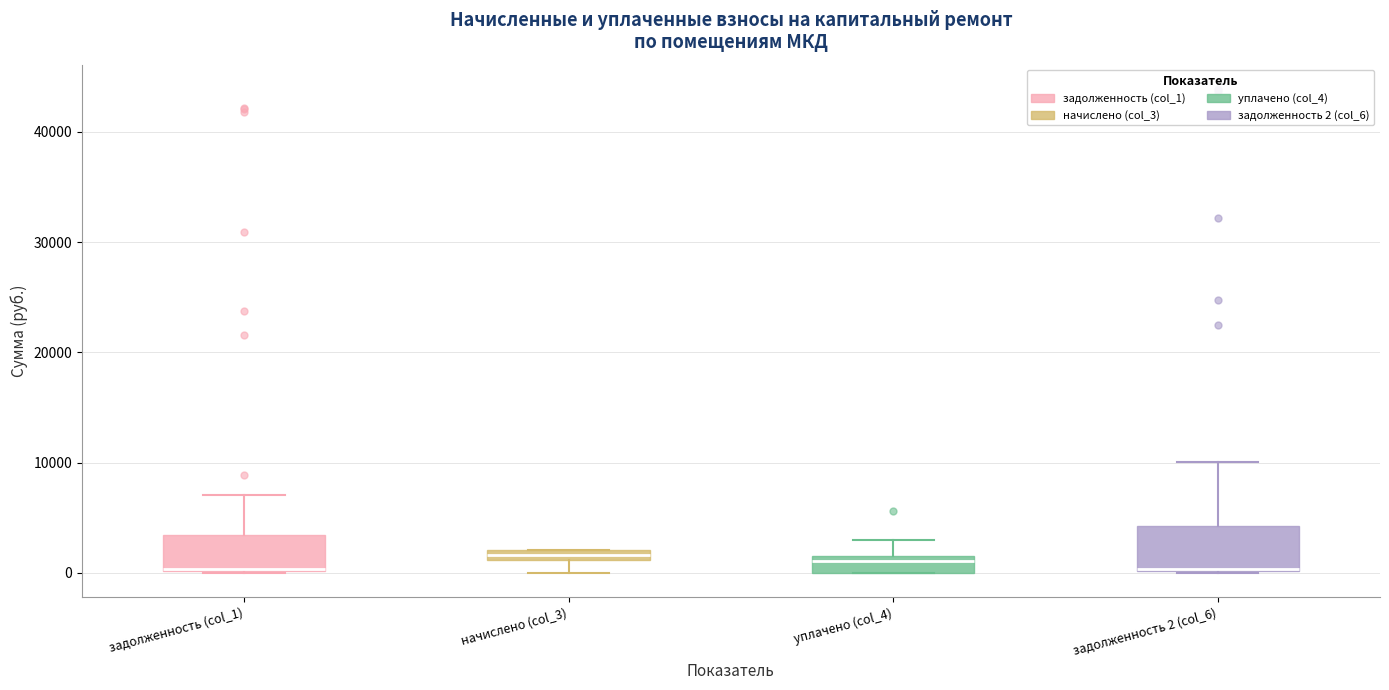

Where is the upper edge of the box for уплачено (col_4) on the y-axis? The values are not printed on the chart, so give them approximately, as read against the axis.

2000